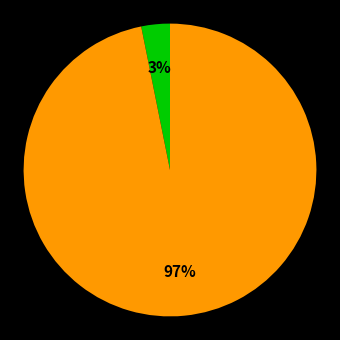

Is there any slice that represents more than half of the pie?

Yes